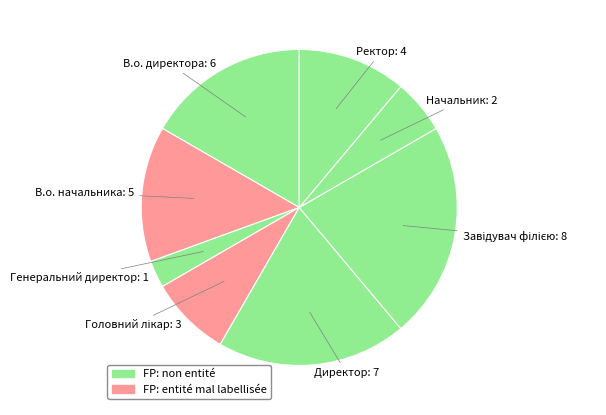

To the nearest percent, what is the difference between the largest and smallest slice percentages?

19%